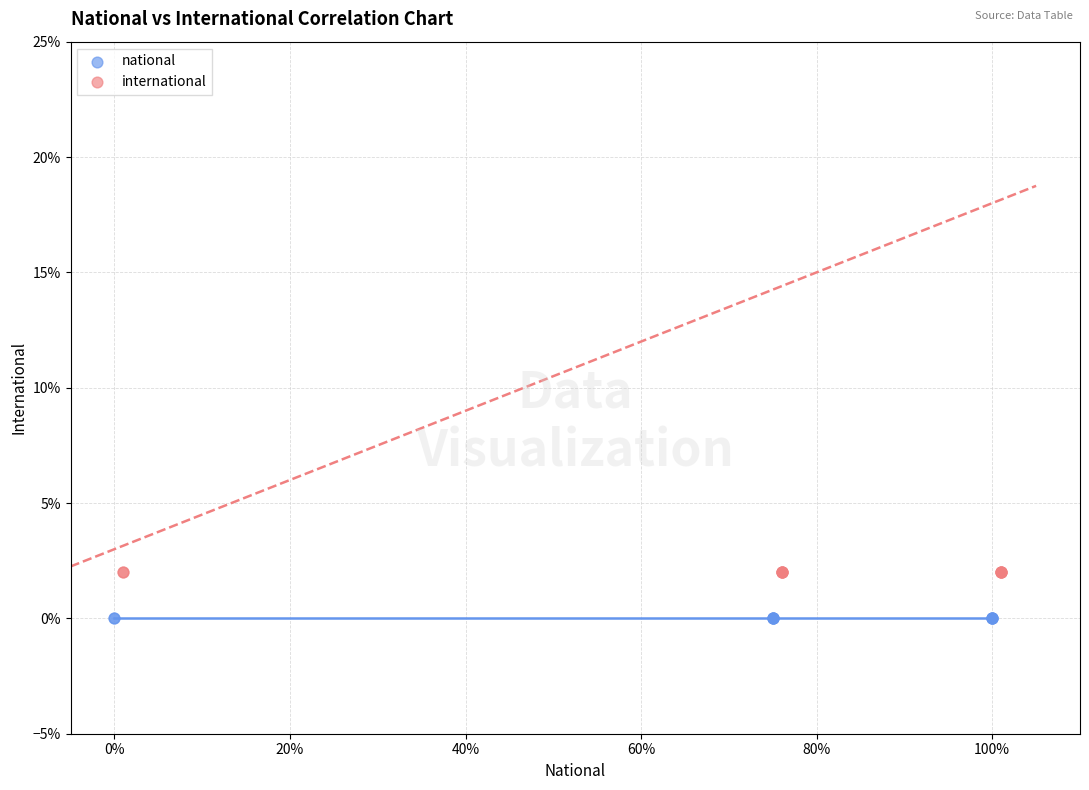

Which series contains the highest Y value?

international